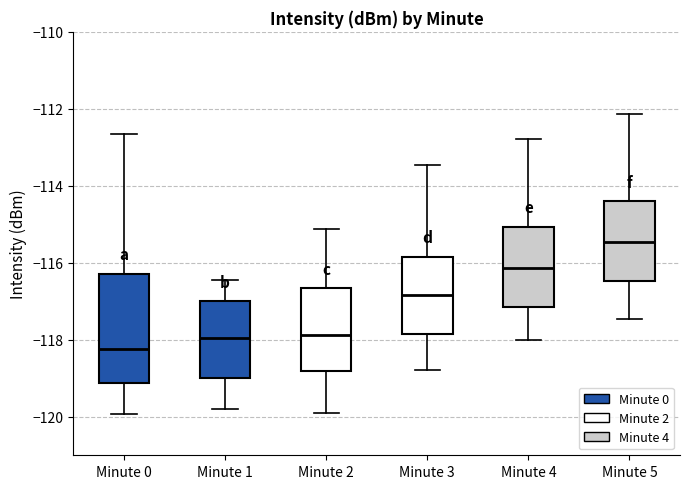

Reading left to right, read every box against the y-axis: the position of its median line, the range the box covers, and the ends of its whiskers. The values are not printed on the chart, so give them approximately, as read against the axis.

Minute 0: median -118.2, box -119.2 to -116.2, whiskers -120.0 to -112.6
Minute 1: median -118.0, box -119.0 to -117.0, whiskers -119.8 to -116.4
Minute 2: median -117.8, box -118.8 to -116.6, whiskers -120.0 to -115.2
Minute 3: median -116.8, box -117.8 to -115.8, whiskers -118.8 to -113.4
Minute 4: median -116.2, box -117.2 to -115.0, whiskers -118.0 to -112.8
Minute 5: median -115.4, box -116.4 to -114.4, whiskers -117.4 to -112.2